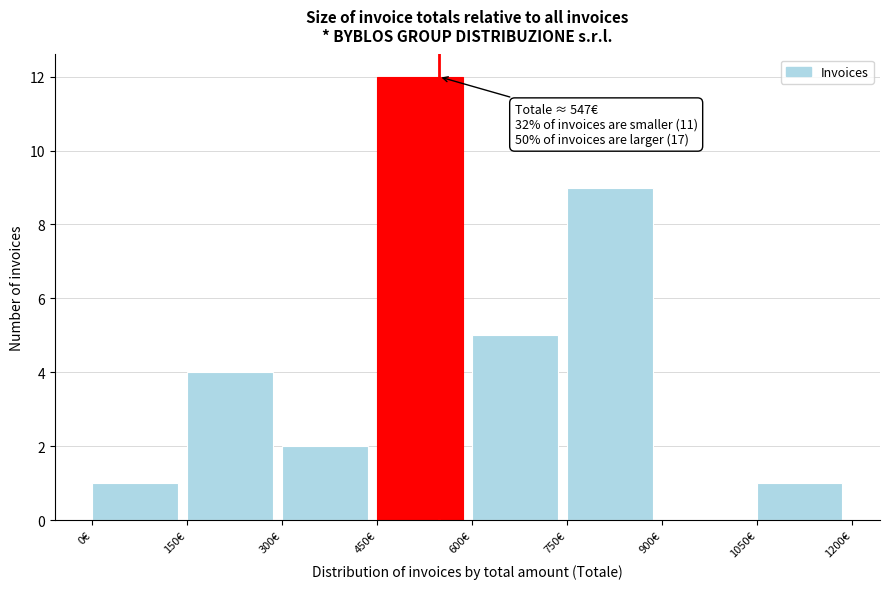

Over which range of the x-axis is the bar tallest?

450 to 600